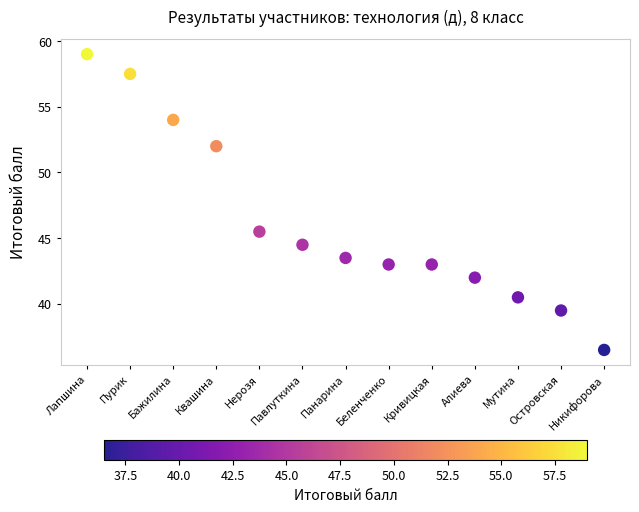

What Y value in the scatter plot is closest to 47?

45.5